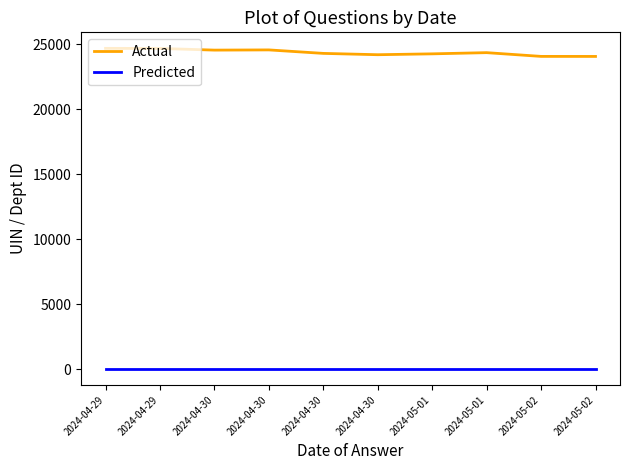

Which series has the widest spread of values?

Actual